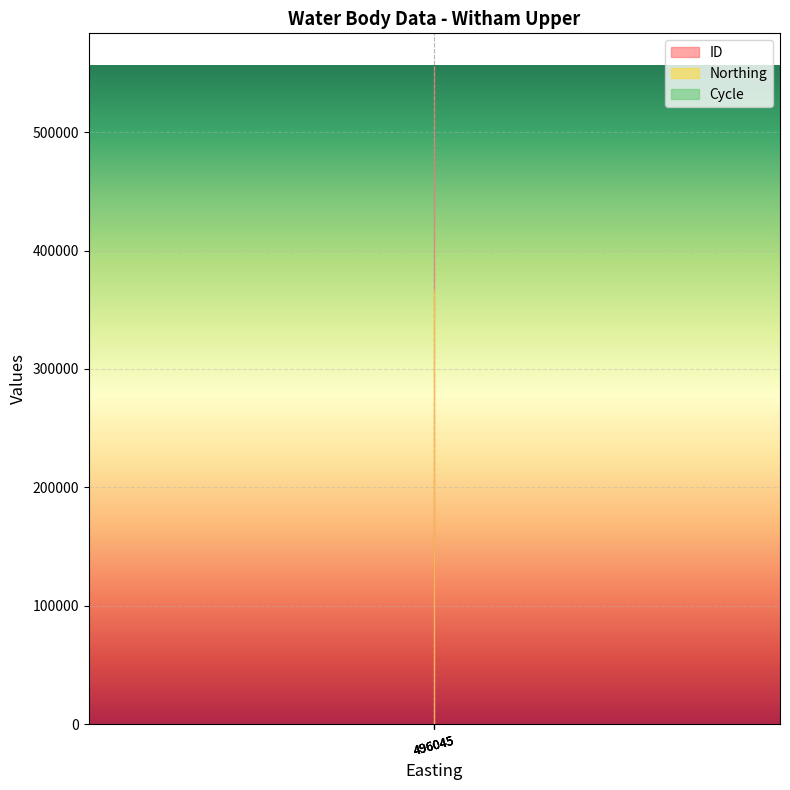

True or false: Cycle has more than 1 points higher than both neighbors.

False